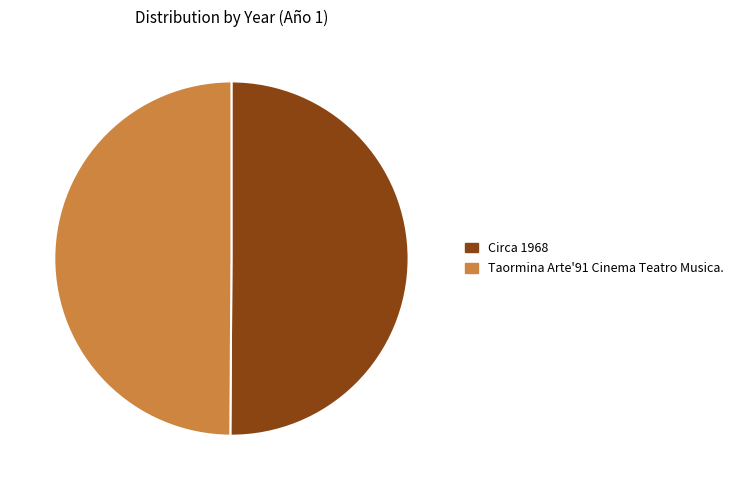

Is the sum of Taormina Arte'91 Cinema Teatro Musica. and Circa 1968 greater than half?

Yes